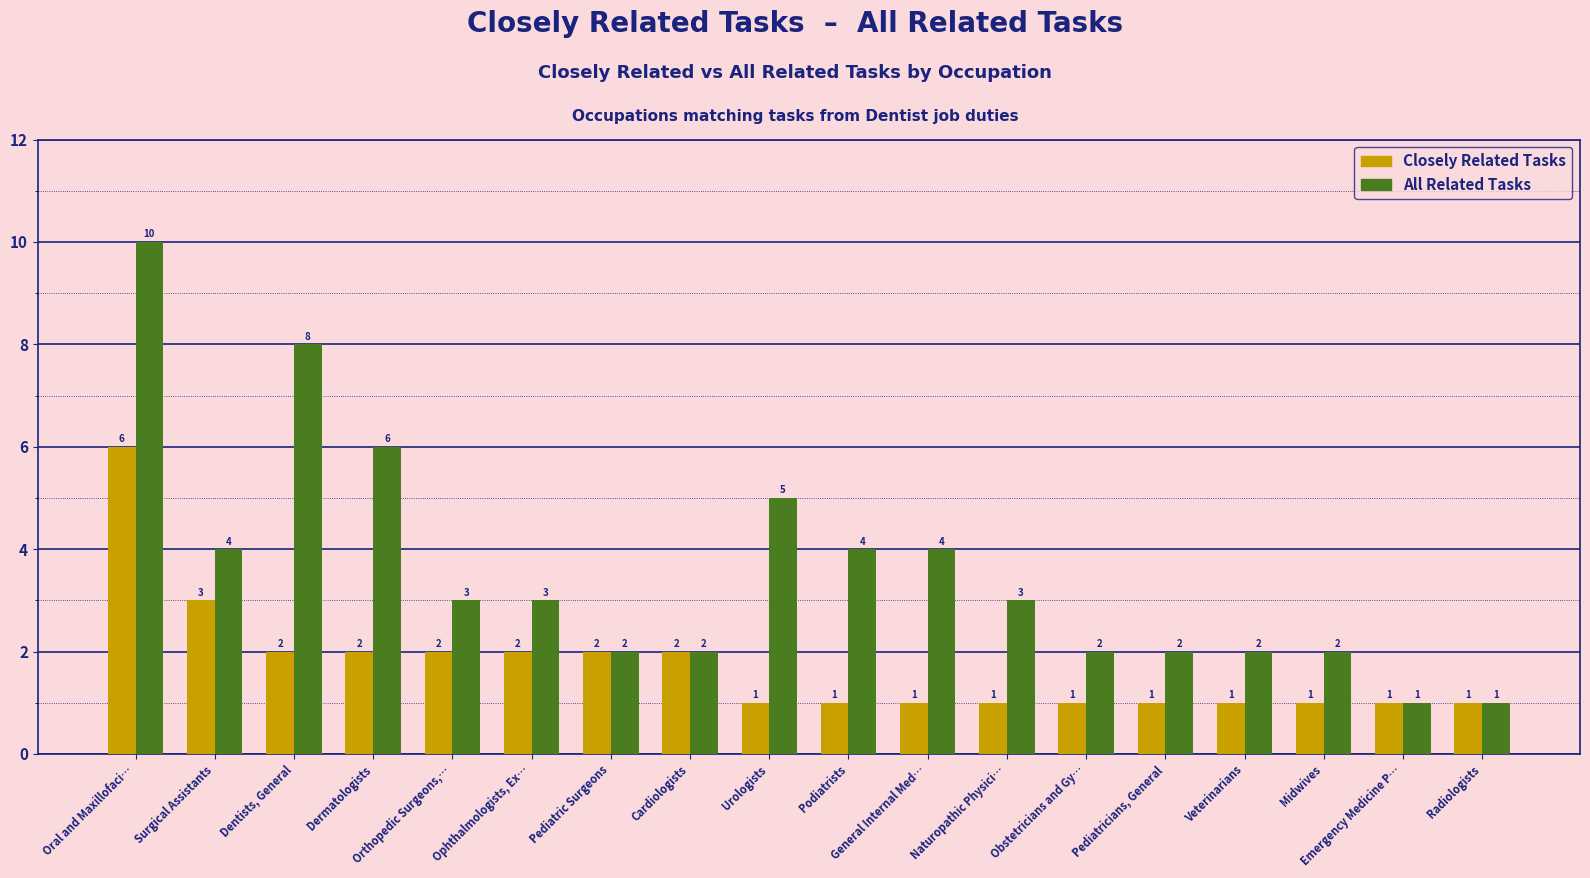

Reading left to right, what are all the values shown in this chart?

Closely Related Tasks: 6	3	2	2	2	2	2	2	1	1	1	1	1	1	1	1	1	1
All Related Tasks: 10	4	8	6	3	3	2	2	5	4	4	3	2	2	2	2	1	1